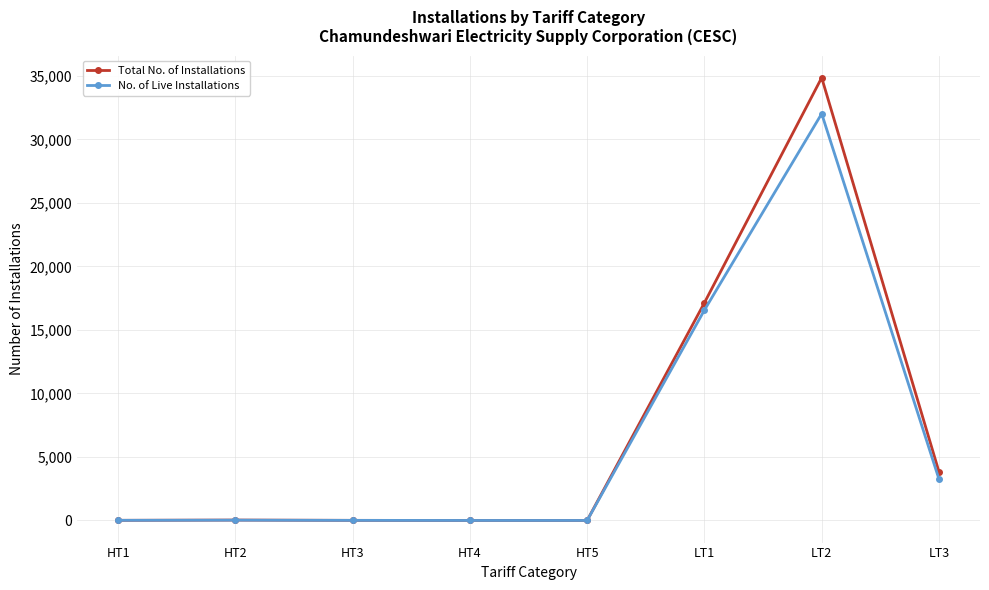

What is the label of the 8th point from the right?

HT1